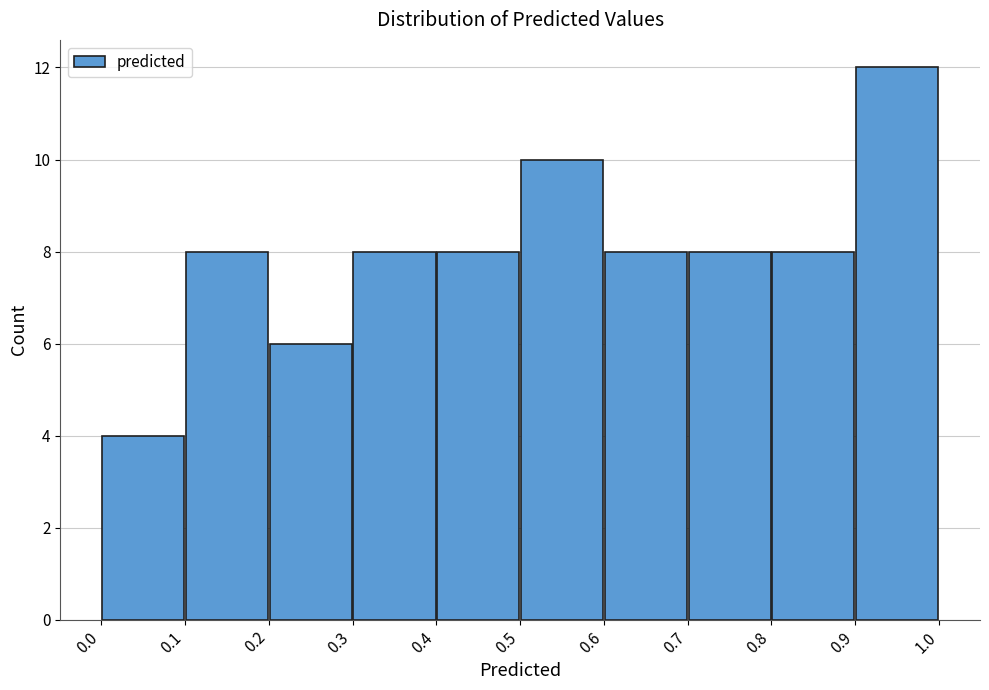

How tall is the bar that spans 0.4 to 0.5 on the x-axis? The values are not printed on the chart, so give them approximately, as read against the axis.

8